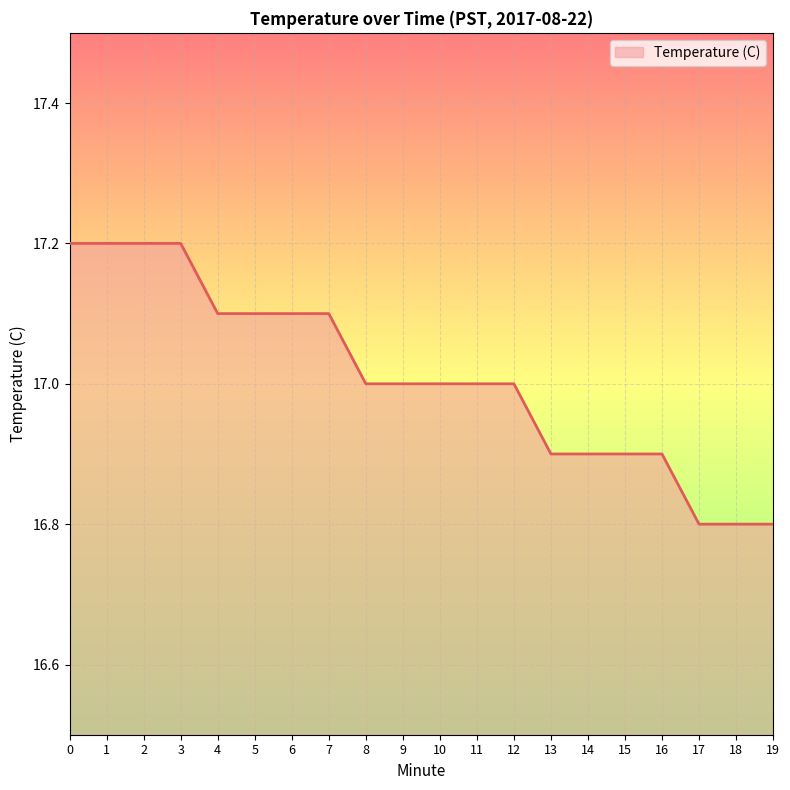

What is the ratio of the value at 13 to the value at 18?

1.0